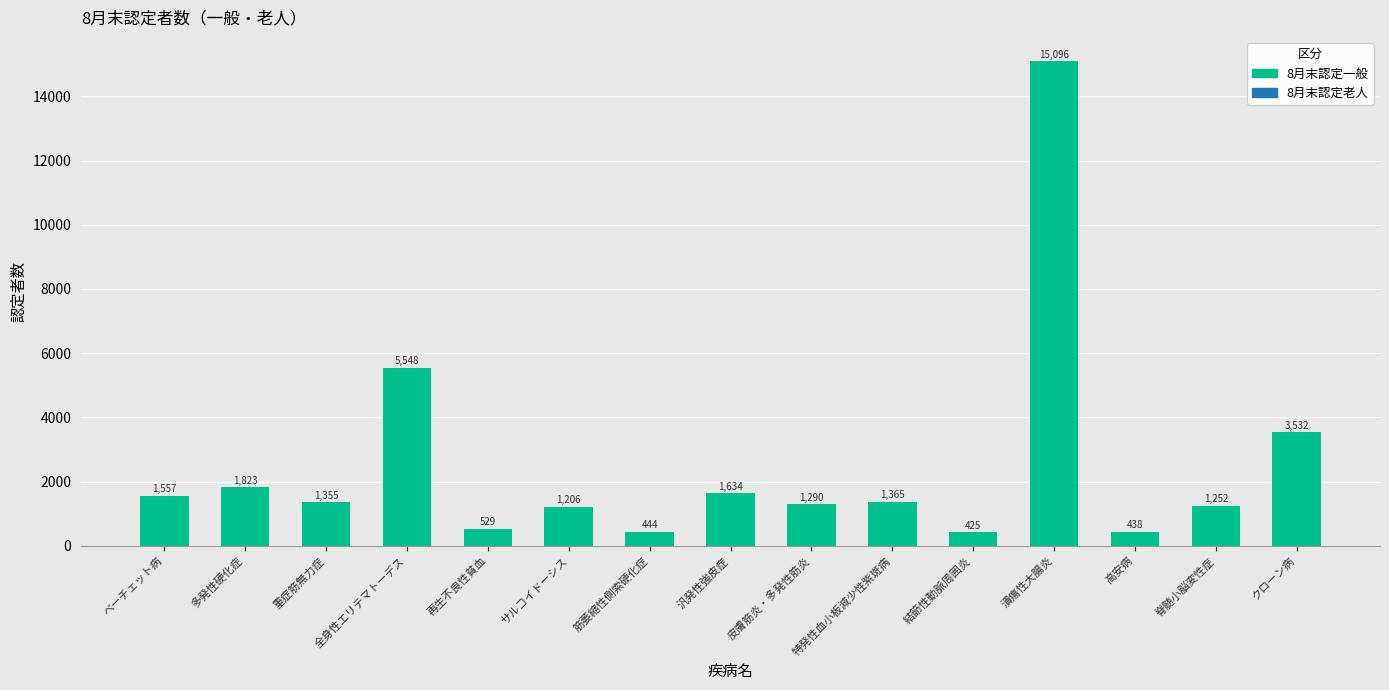

What is the sum of the values at クローン病 and 皮膚筋炎・多発性筋炎?

4822